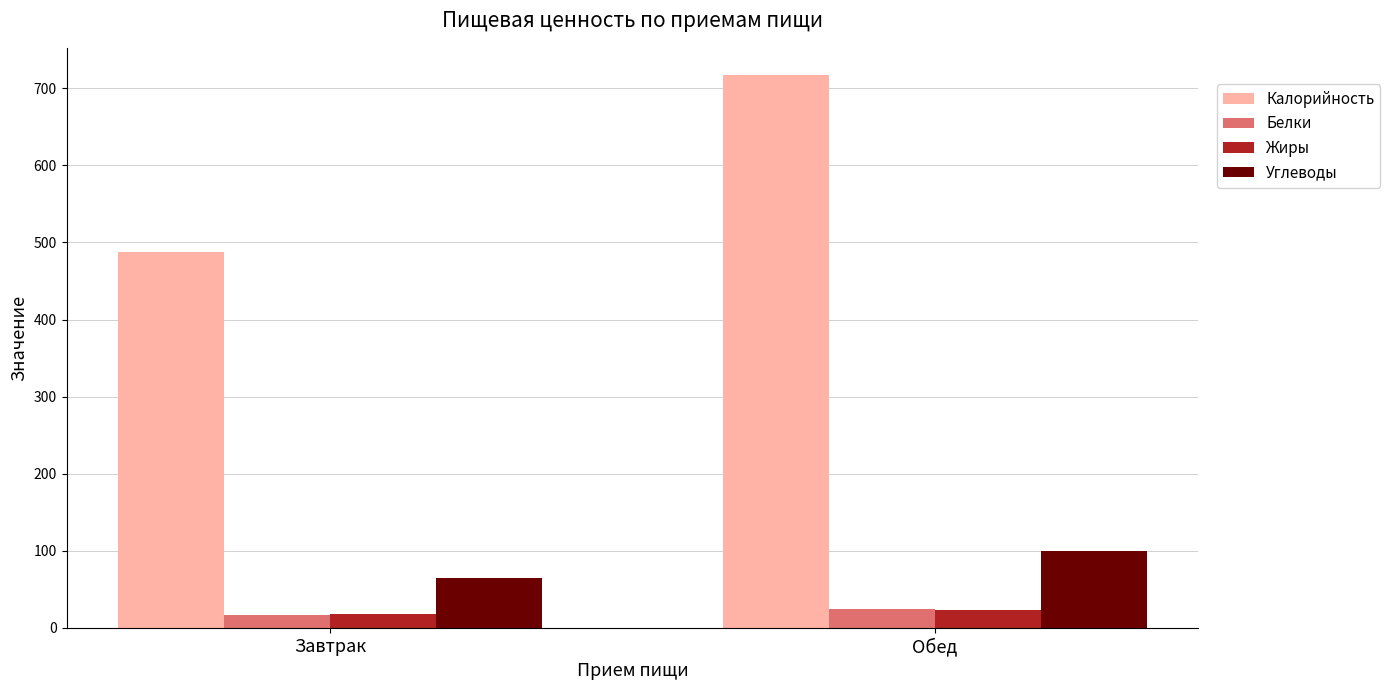

The value of Углеводы at Завтрак is 64.9. True or false?

True